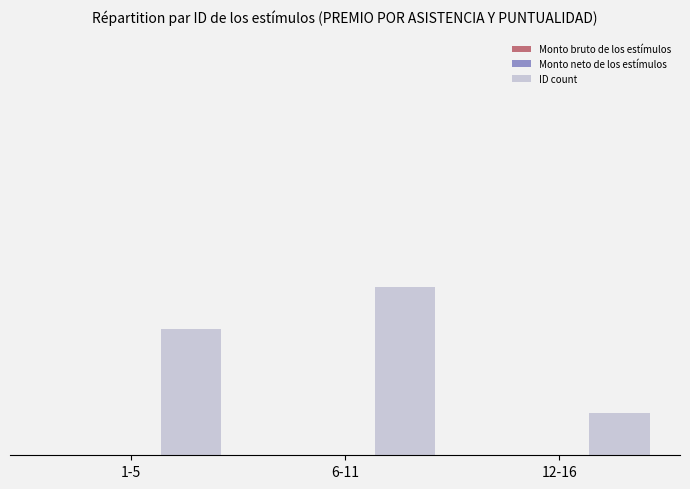

Does the chart contain any negative values?

No